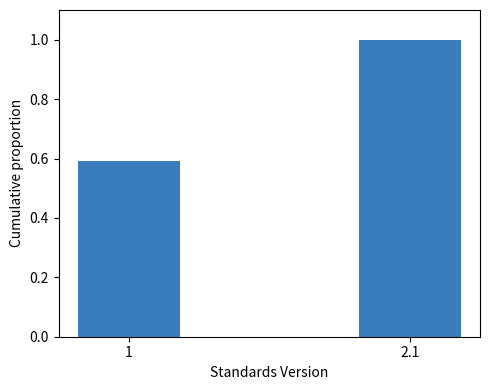

Reading right to left, extract all data points from this chart.

1.0	0.6